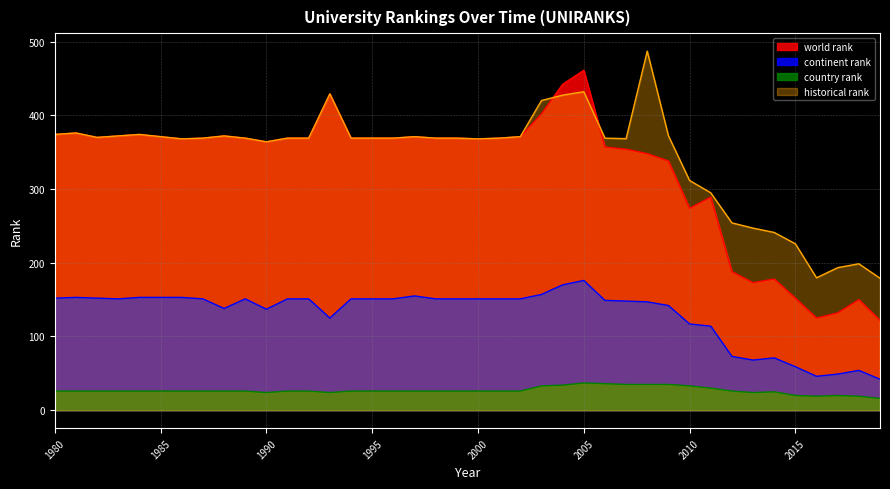

What is the average value of the historical rank series?

344.3